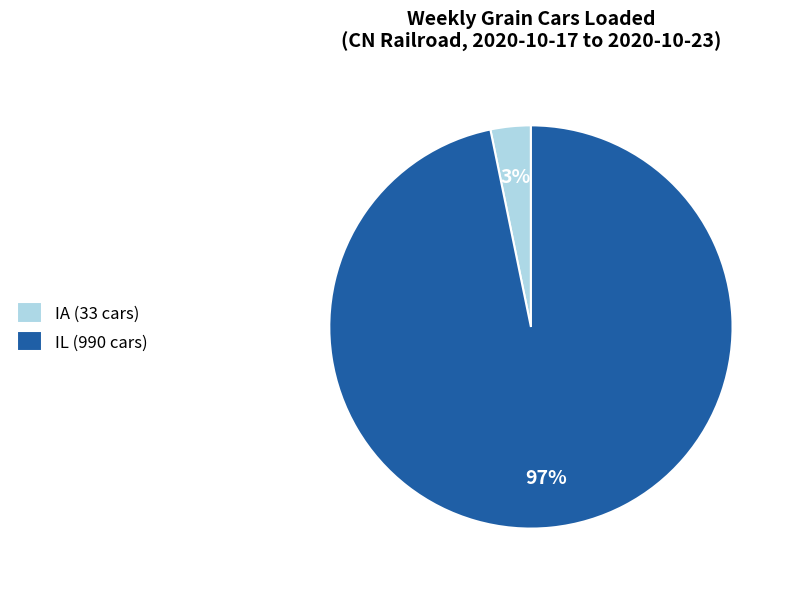

Is it true that IA (33 cars) is 3% of the pie?

True